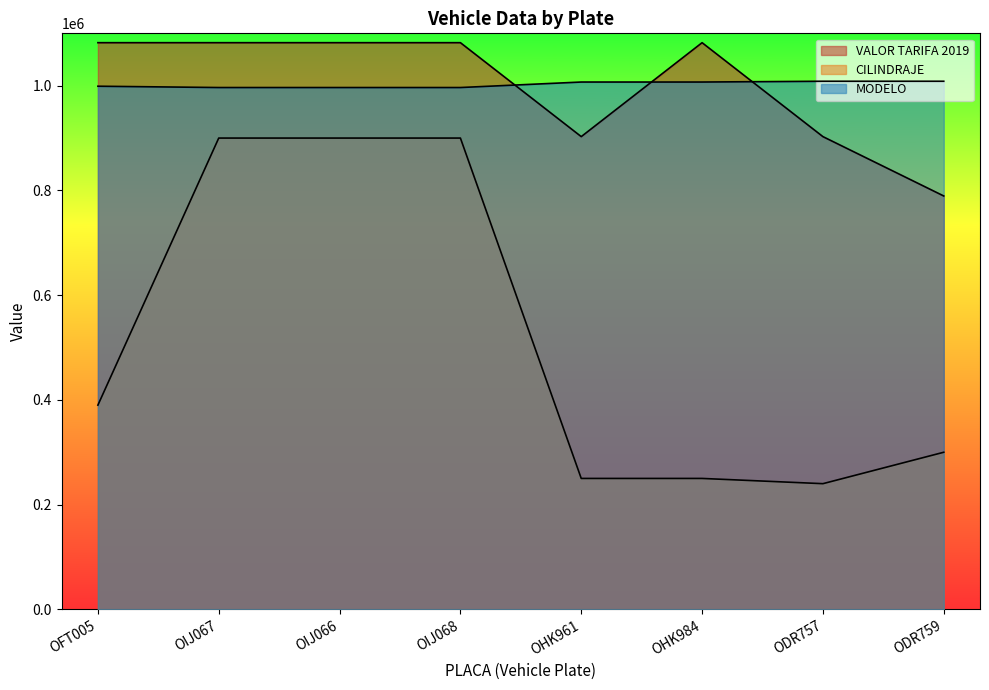

Is it true that VALOR TARIFA 2019 equals 1045771 at ODR759?

False